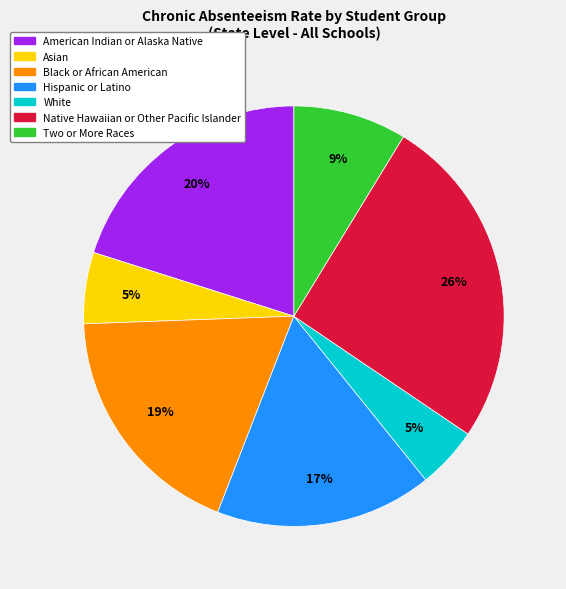

To the nearest percent, what portion does White represent?

5%